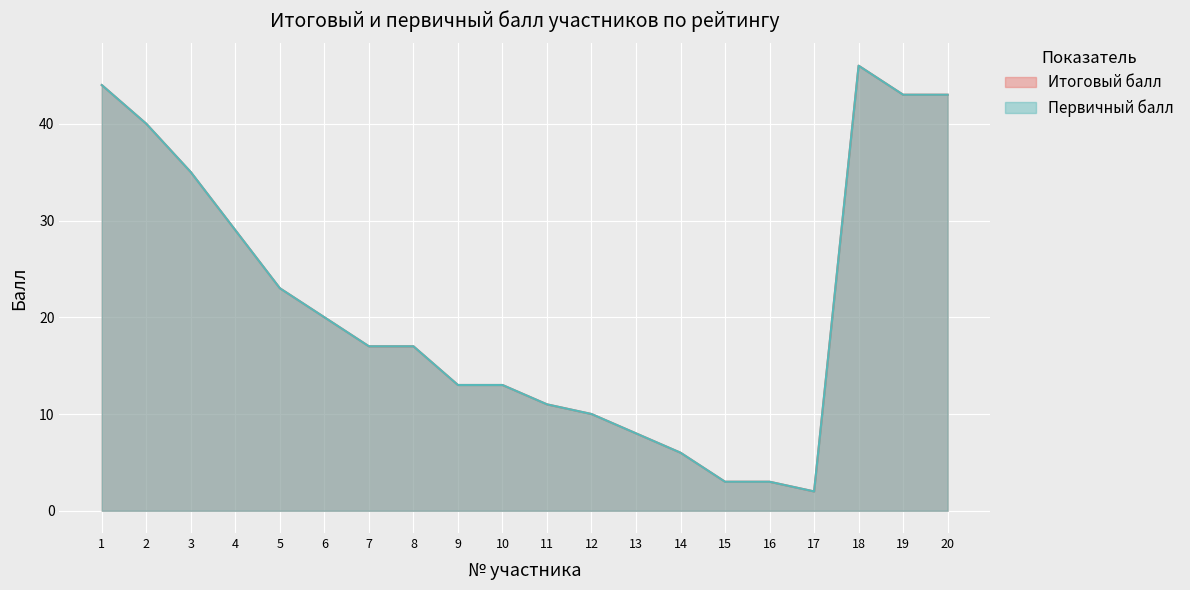

How many series are shown in this chart?

2